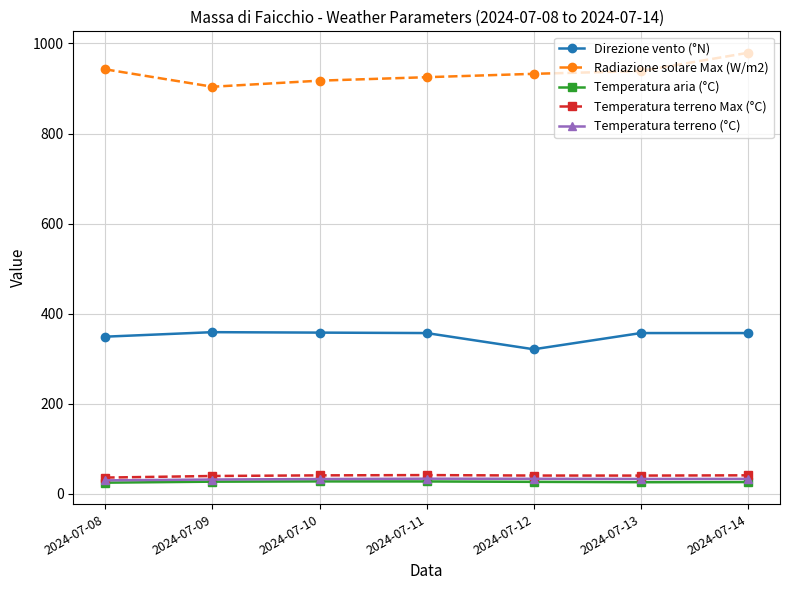

At how many categories does at least one series exceed 949?

1